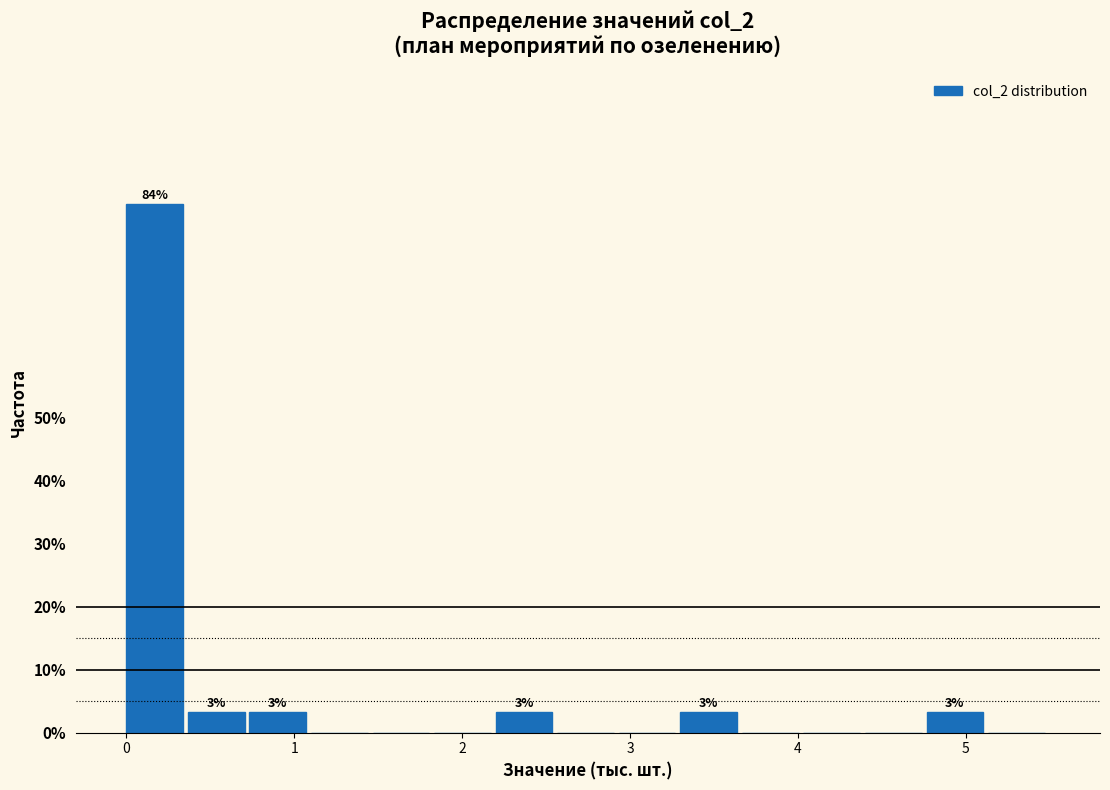

Around what value on the x-axis is the tallest bar? Give the approximate position of its centre, as read against the axis.

0.2